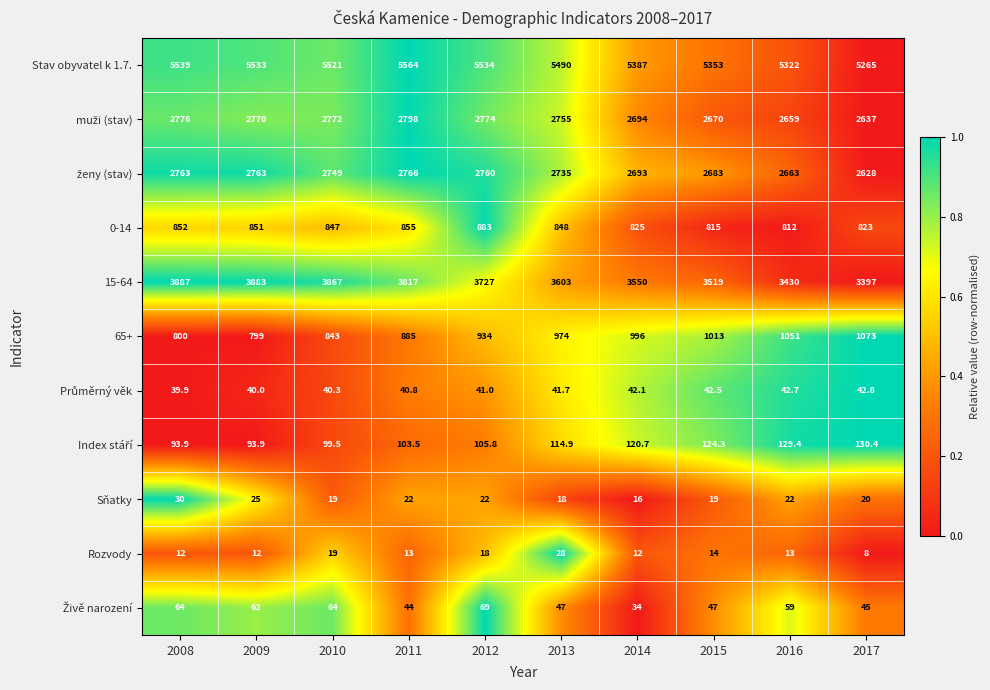

Which series changed the most between 2012 and 2013?

15-64